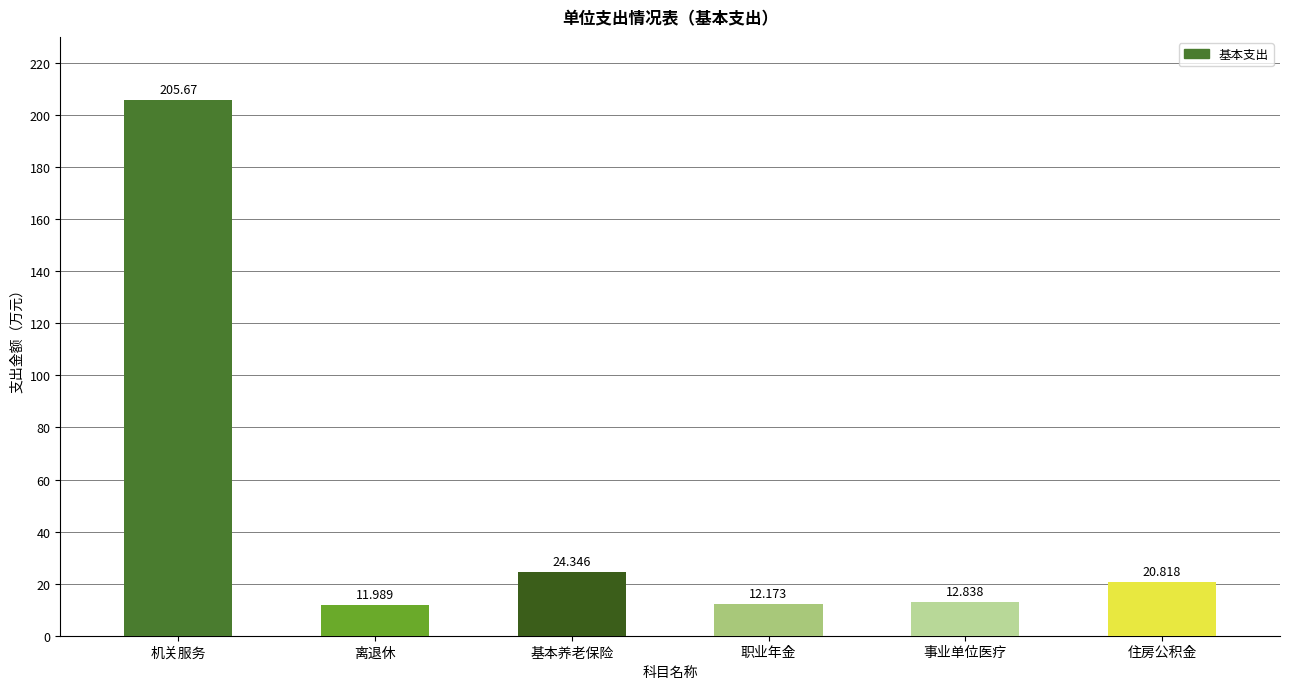

Are the bars grouped side by side (vs. stacked)?

No